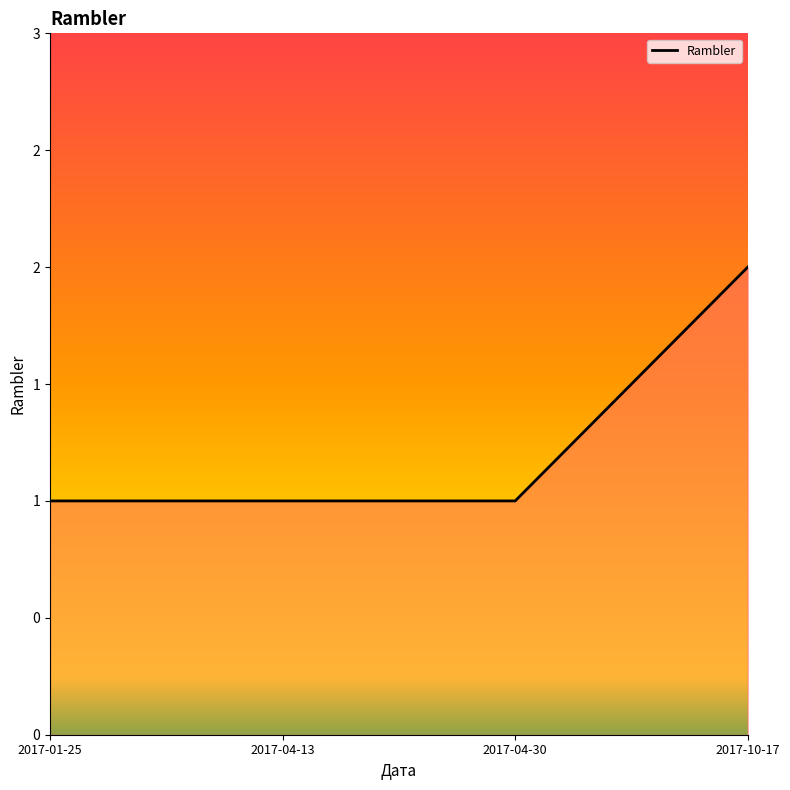

Does the chart have visible grid lines?

No